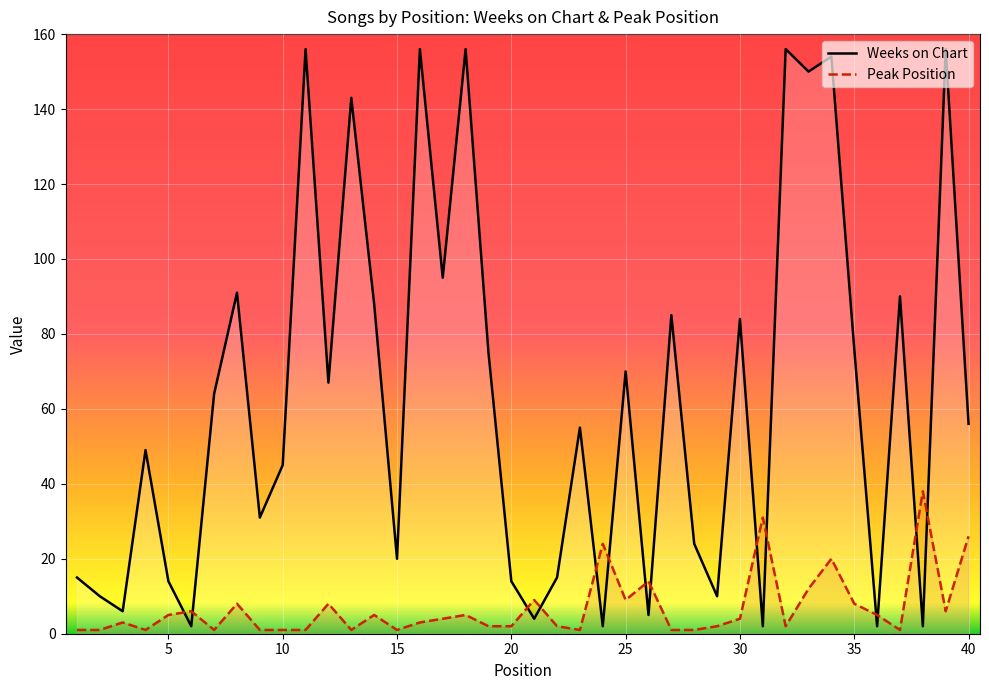

How many interior local valleys does the Weeks on Chart series have?

14